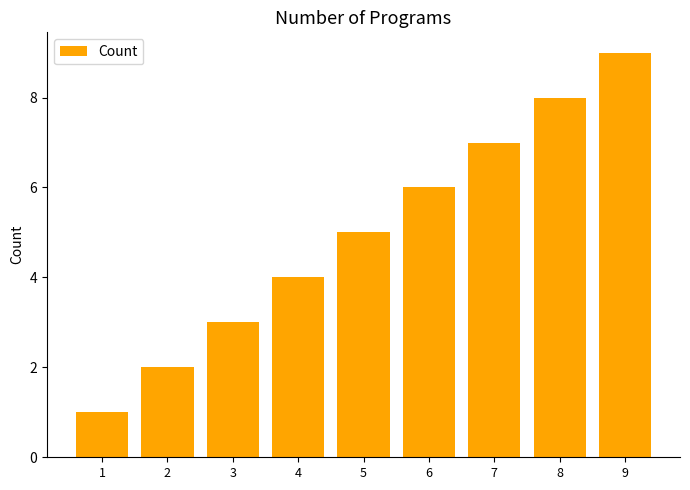

The value at 9 is 4. True or false?

False